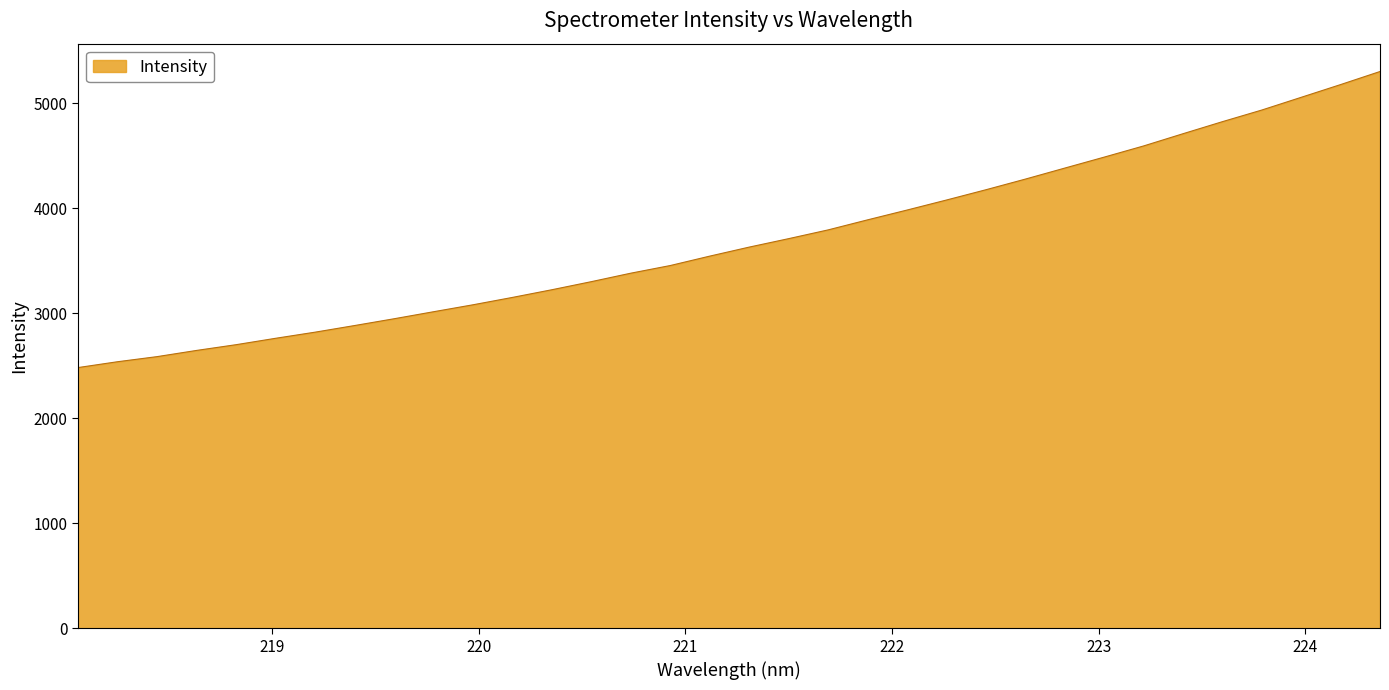

How many values exceed 3630?

17